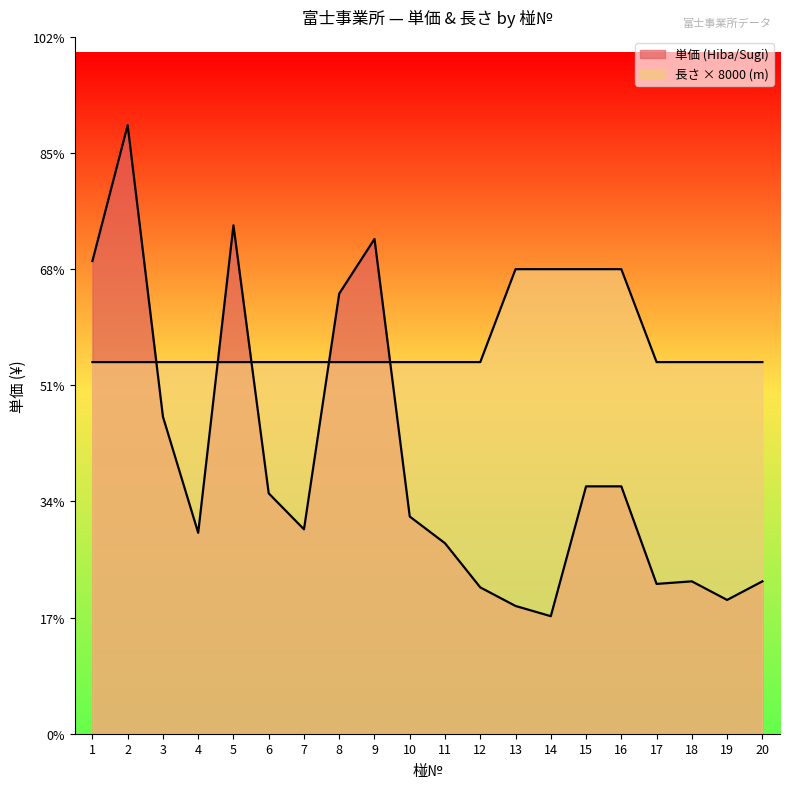

What is the difference between the second highest and minimum values in the 単価 (Hiba/Sugi) series?

33660